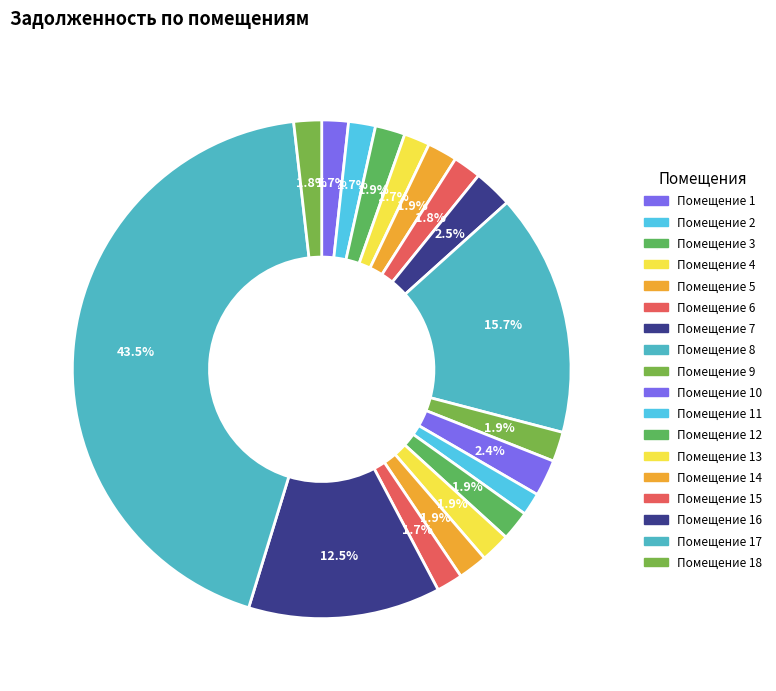

To the nearest percent, what is the difference between the largest and smallest slice percentages?

42%